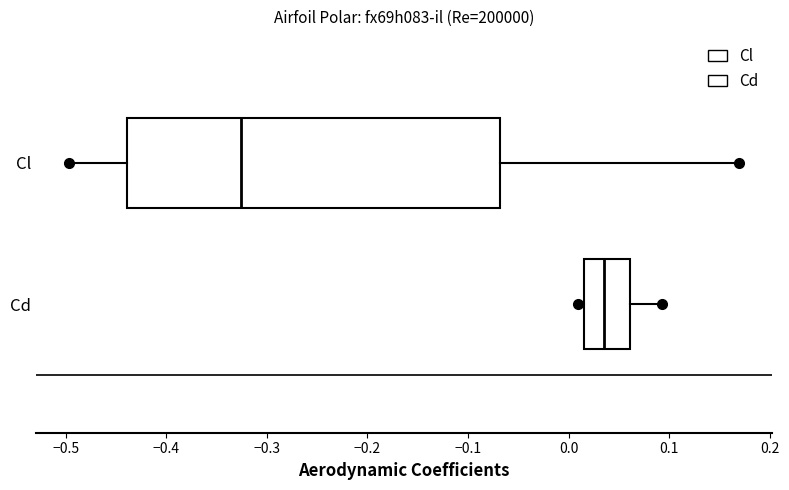

Which box has the furthest to the left median line?

Cl